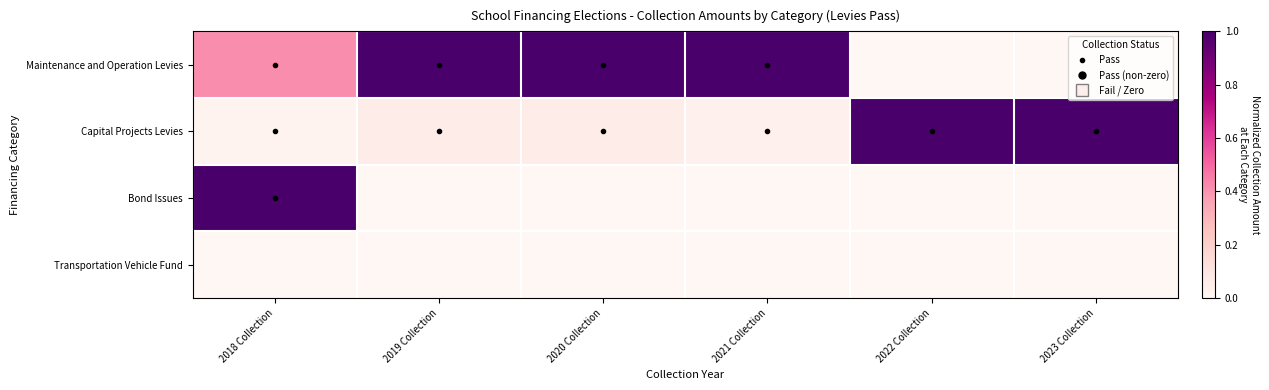

Which series has the largest total across all categories?

Maintenance and Operation Levies